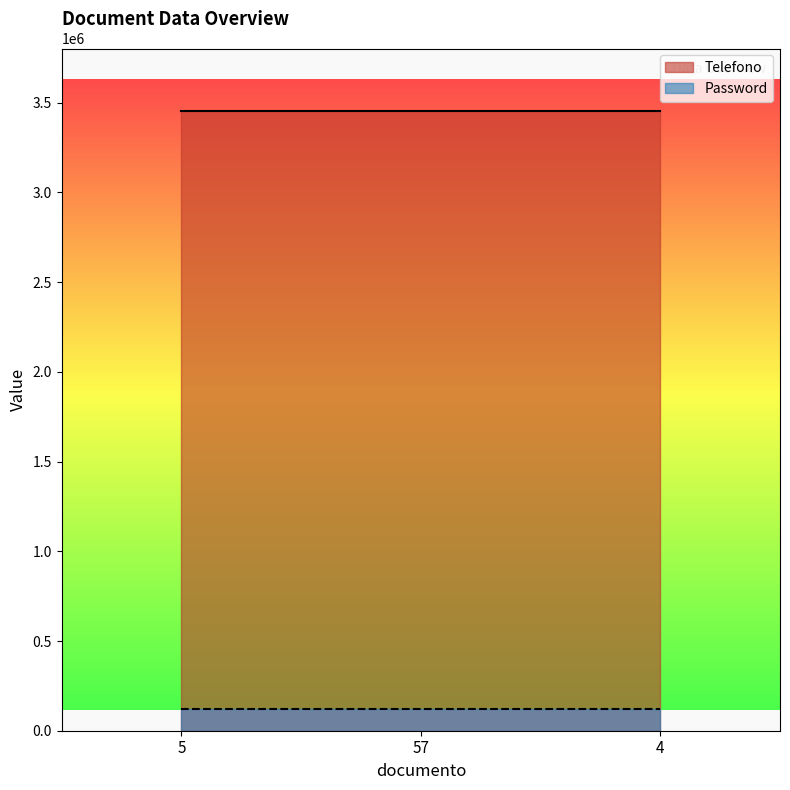

Rank the series by their average value, from highest to lowest.

Telefono, Password